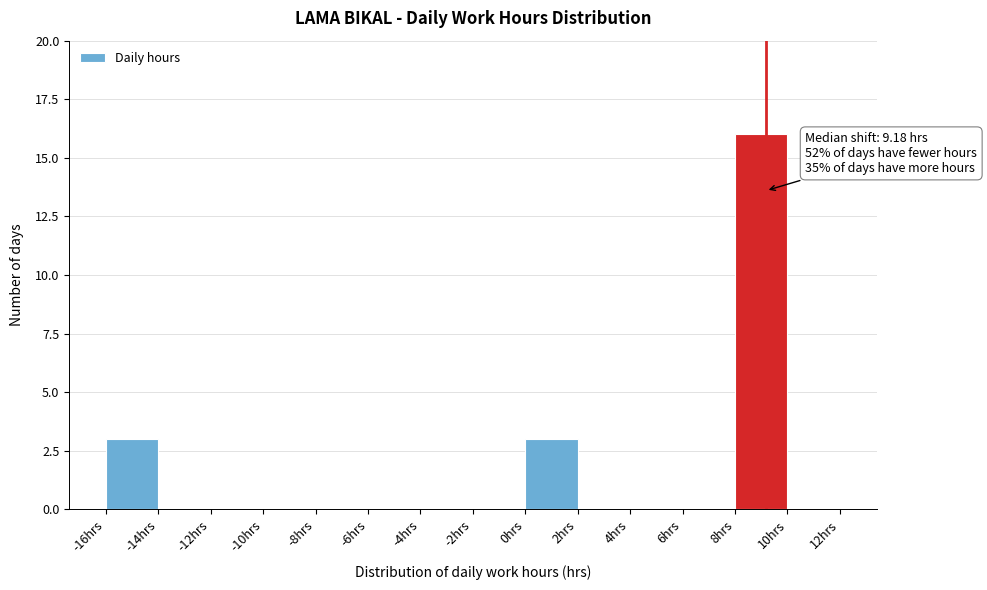

Which range on the x-axis has the tallest bar?

8 to 10